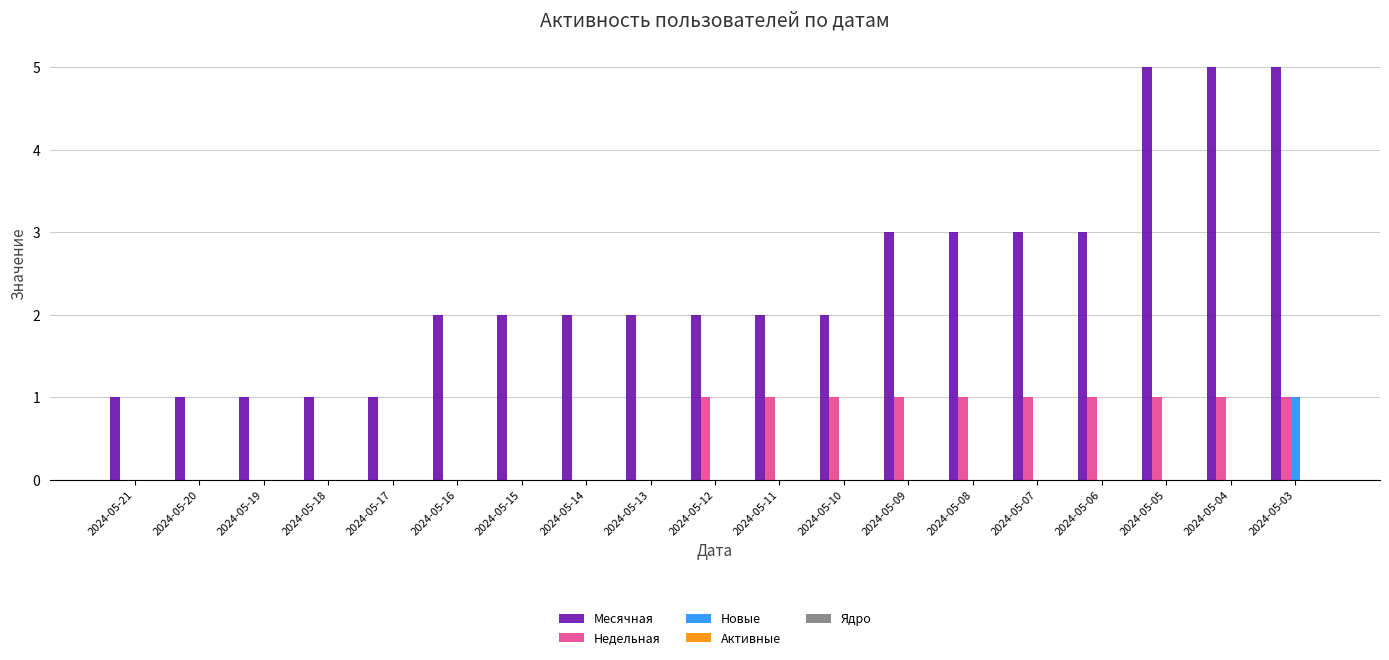

At which label does Новые reach its peak?

2024-05-03